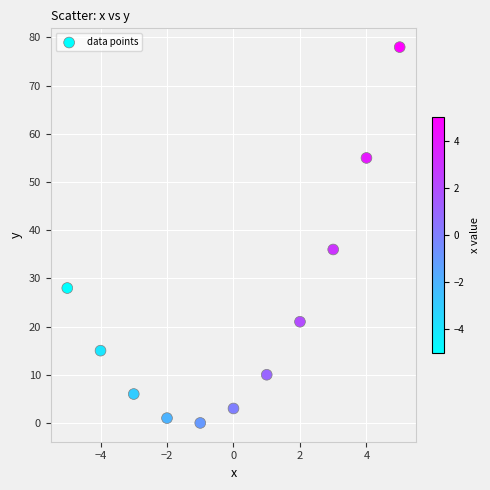

What is the range of Y values (max minus min)?

78